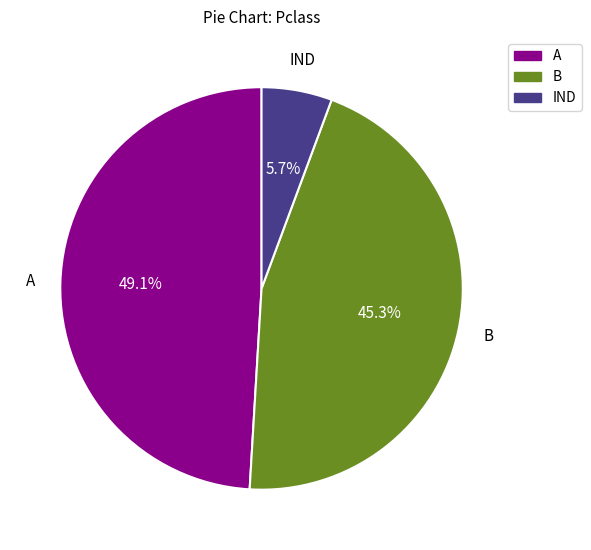

To the nearest percent, what is the difference between the largest and smallest slice percentages?

43%